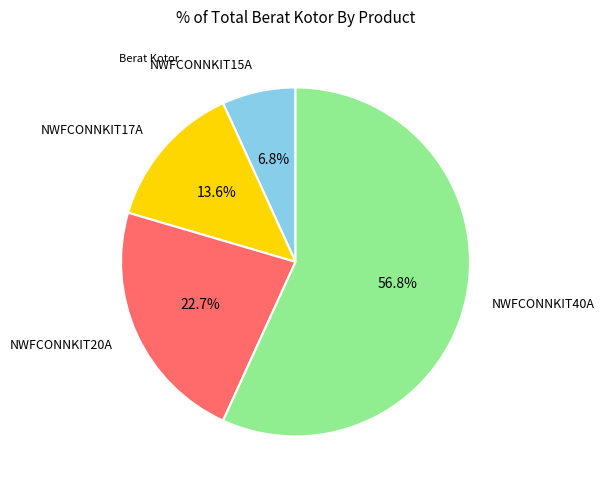

Does any single category account for the majority?

Yes